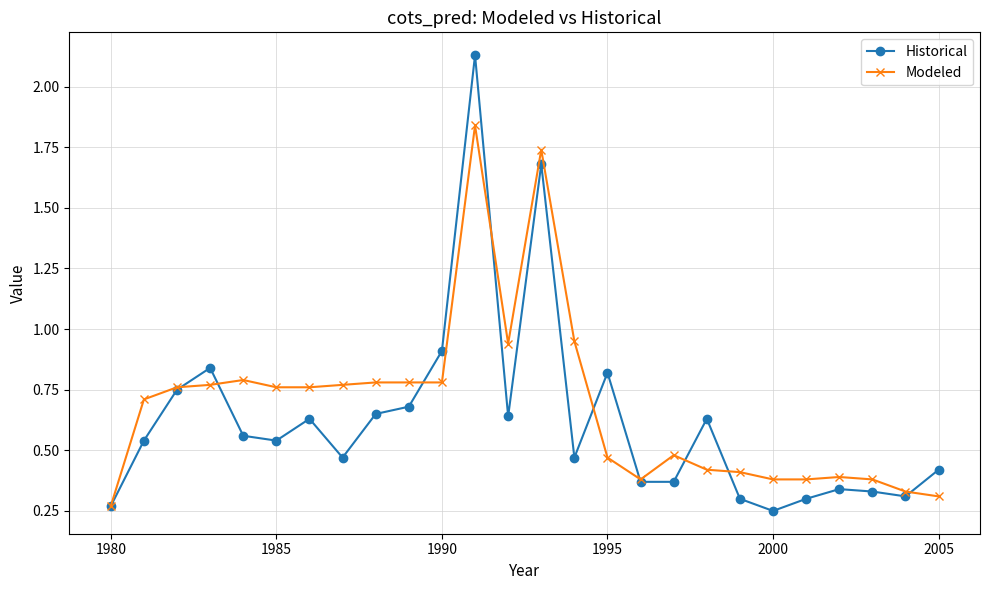

True or false: Historical has more than 2 points higher than both neighbors.

True